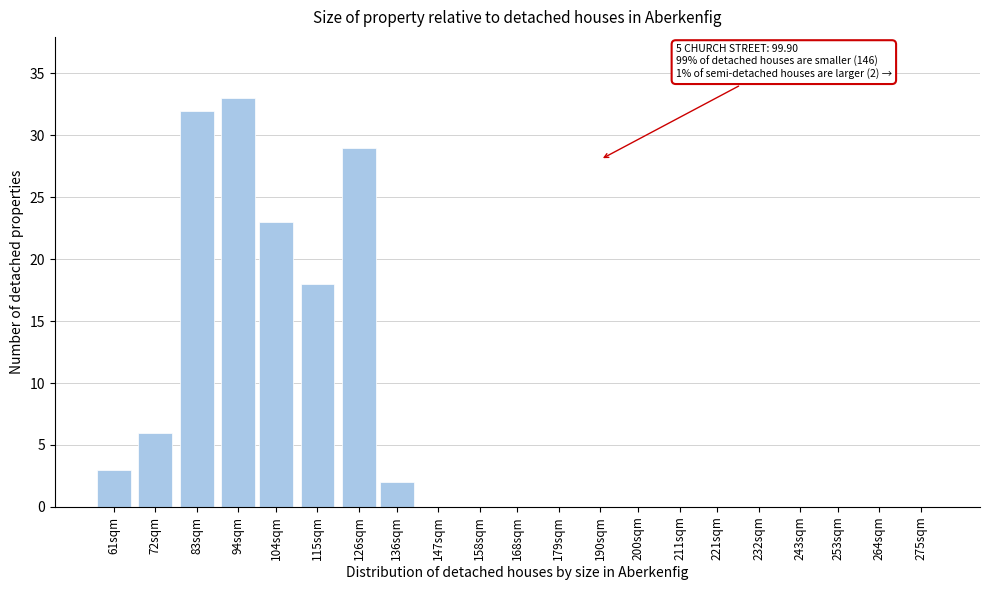

Reading left to right, transcribe all the data shown in this chart.

61sqm=3	72sqm=6	83sqm=32	94sqm=33	104sqm=23	115sqm=18	126sqm=29	136sqm=2	147sqm=0	158sqm=0	168sqm=0	179sqm=0	190sqm=0	200sqm=0	211sqm=0	221sqm=0	232sqm=0	243sqm=0	253sqm=0	264sqm=0	275sqm=0